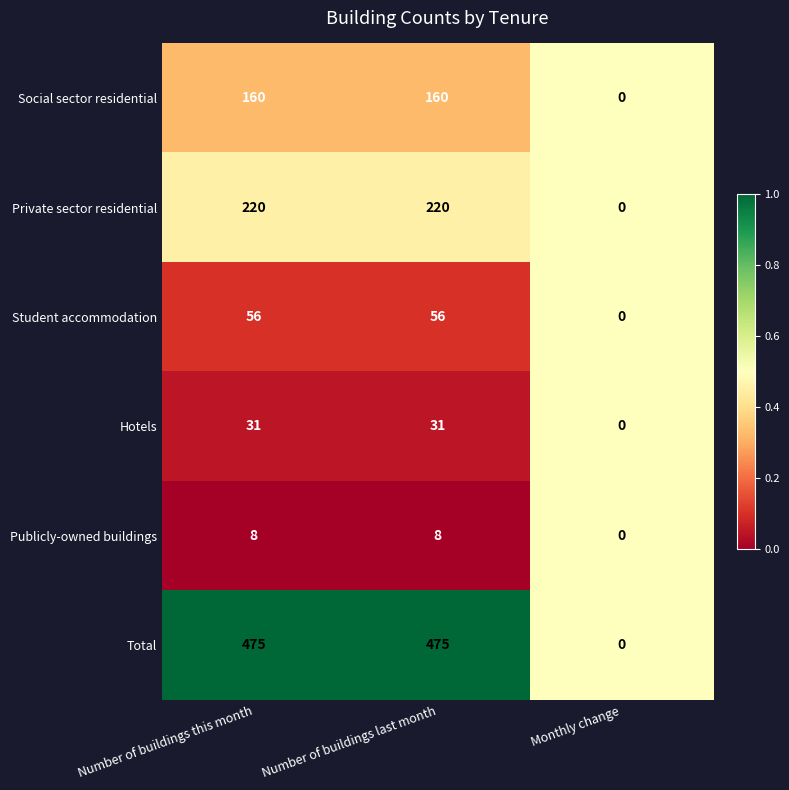

What is the difference between the maximum and minimum values in the Publicly-owned buildings series?

8